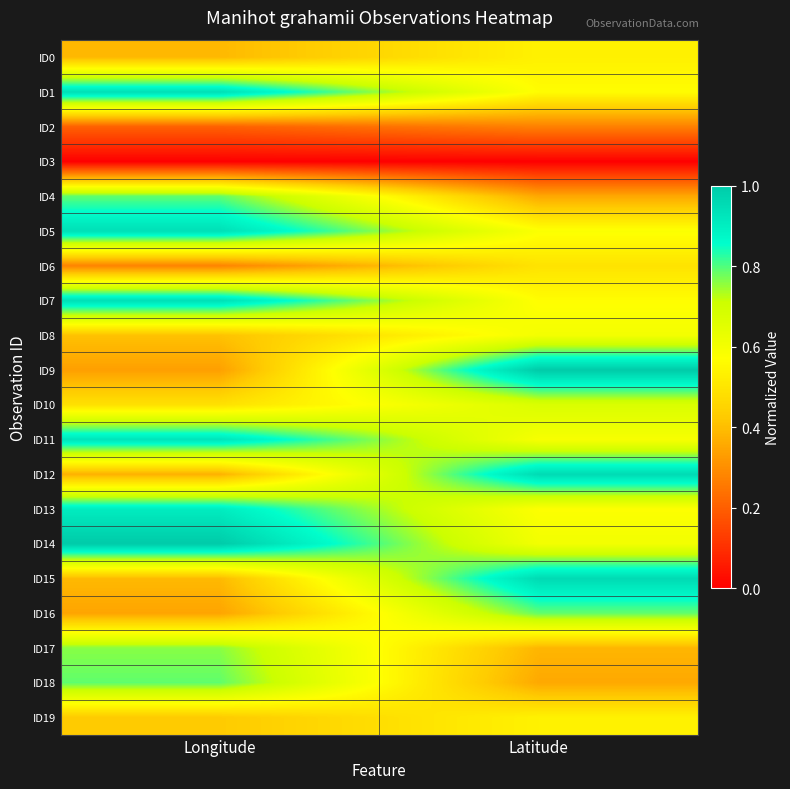

Which category has the lowest value across all series?

Longitude